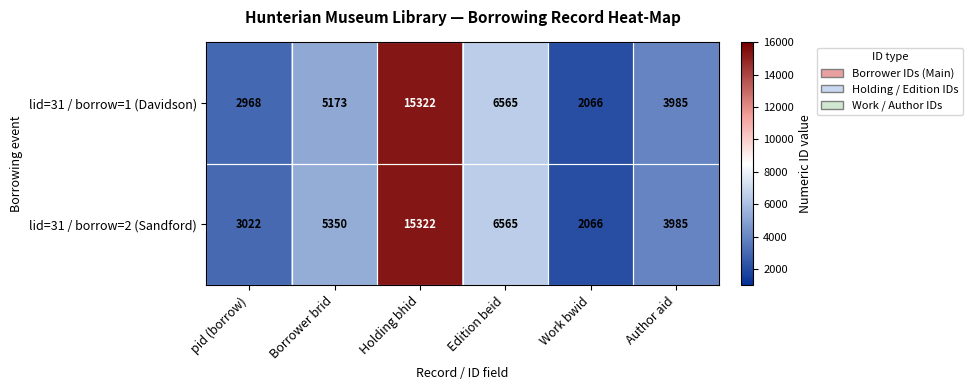

The value of lid=31 / borrow=2 (Sandford) at pid (borrow) is 866. True or false?

False